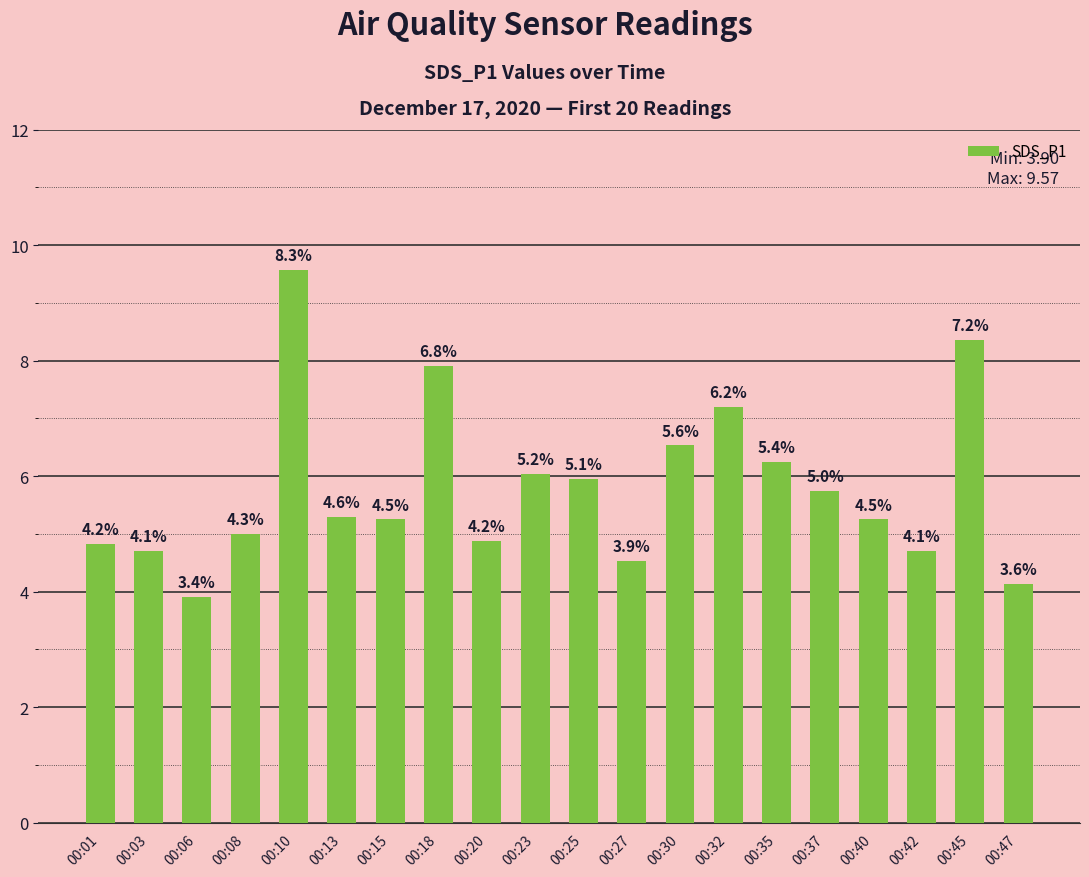

True or false: the data shows 6.2 at 00:35.

True